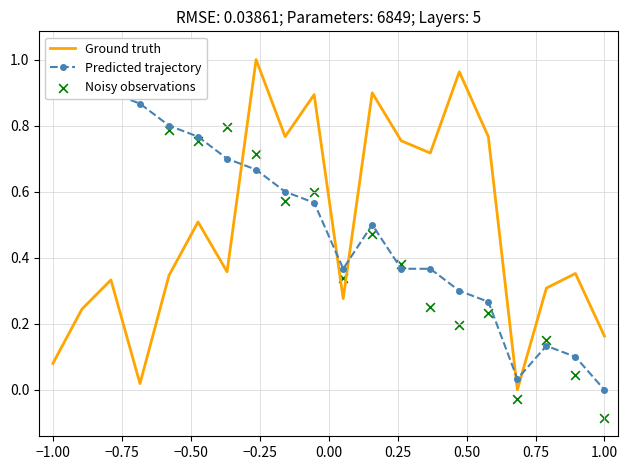

Which series reaches the minimum Y coordinate?

Noisy observations